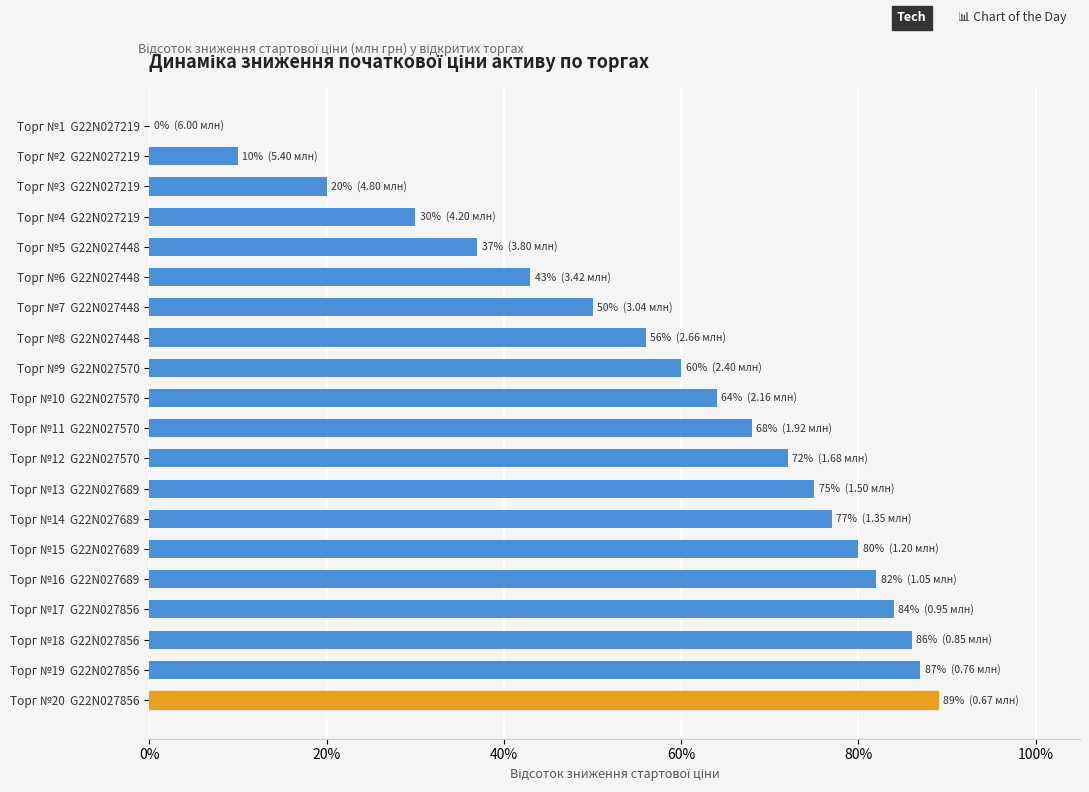

Are the bars horizontal?

Yes